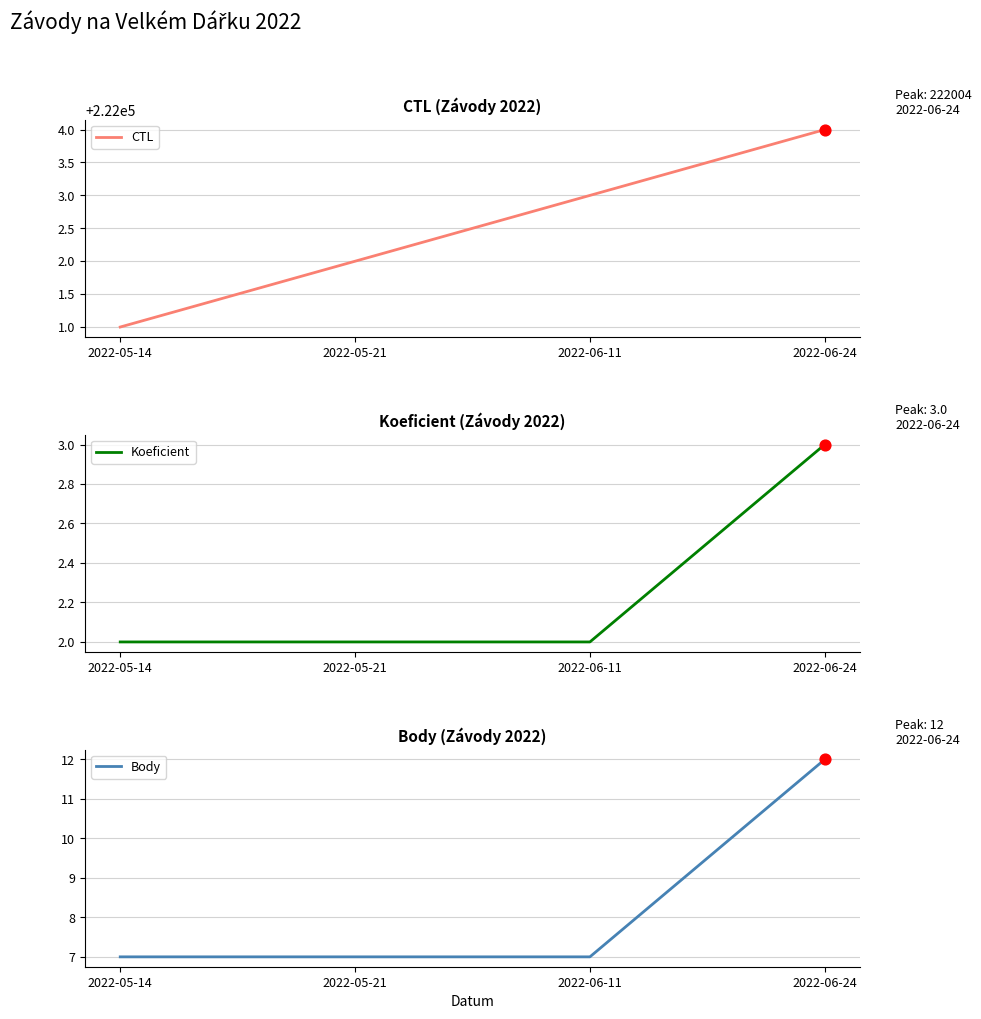

At which category is the sum across all series the highest?

2022-06-24